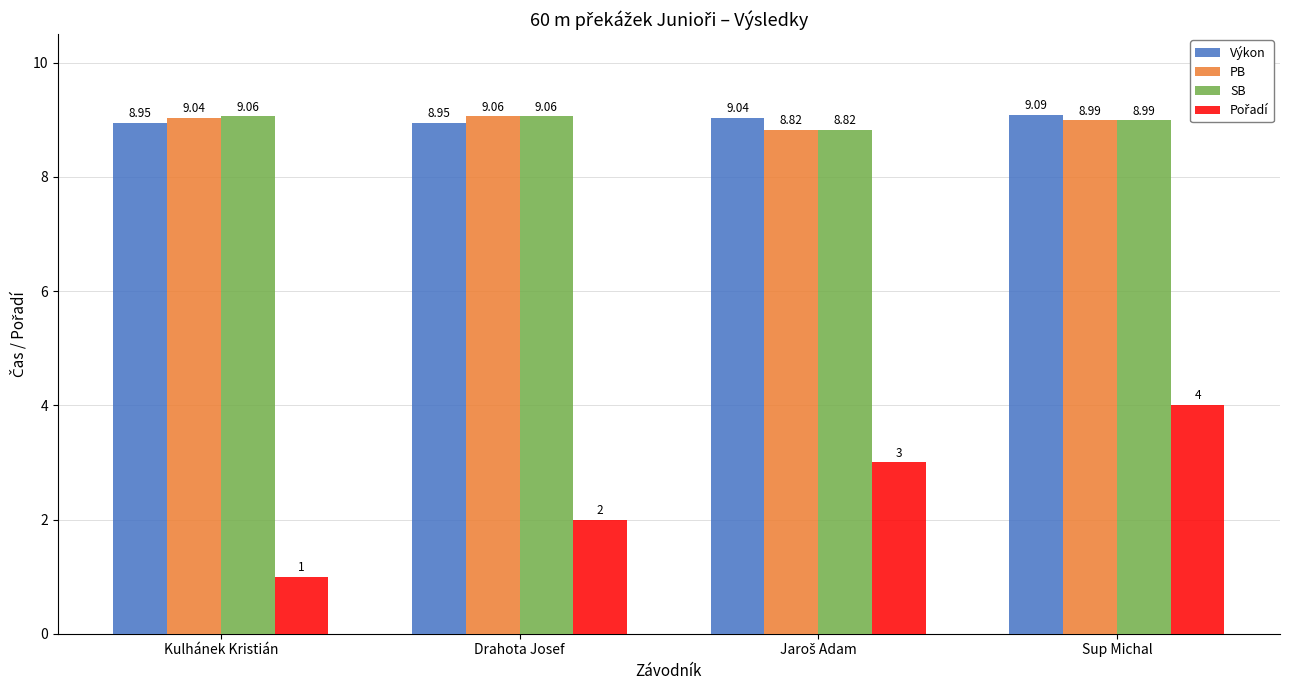

How many data points in Výkon are above 9?

2